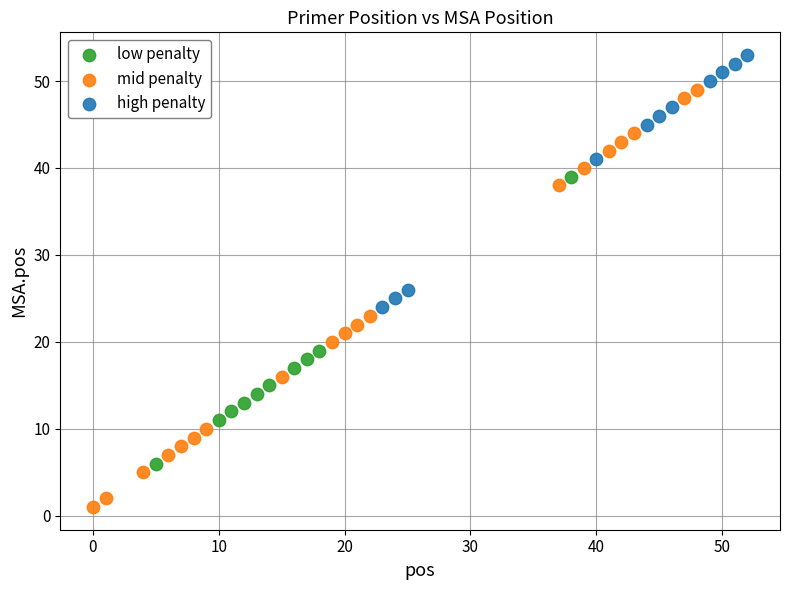

Which series contains the lowest Y value?

mid penalty